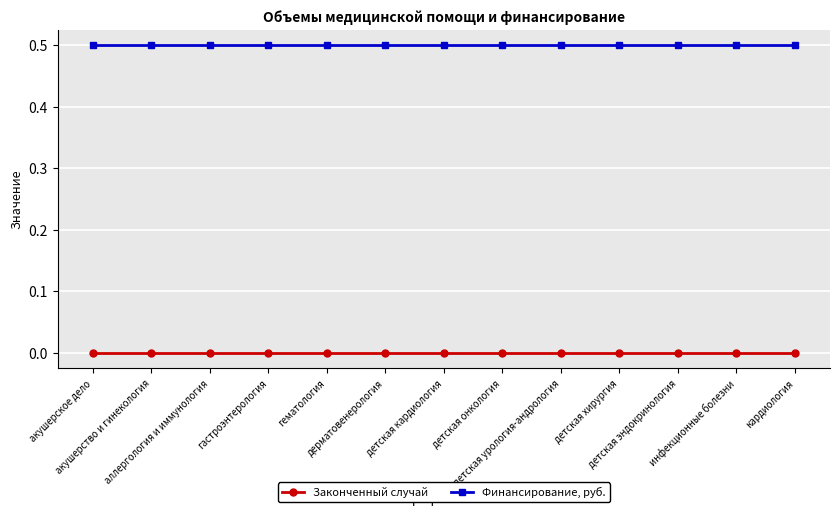

What is the sum of the Финансирование, руб. values at инфекционные болезни and гематология?

1.0